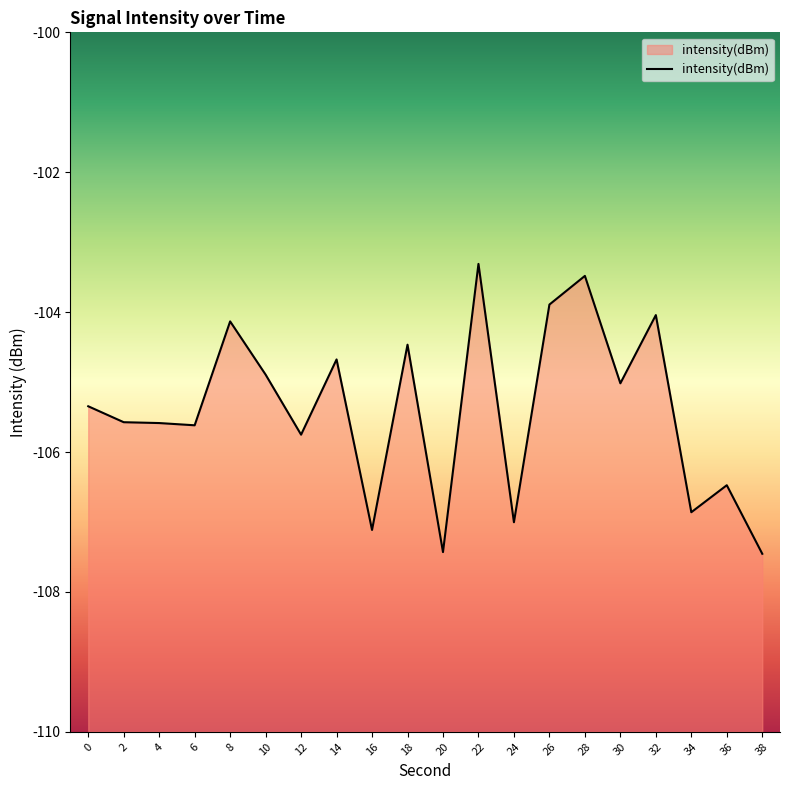

Is it true that the value at 12 is -54.5?

False